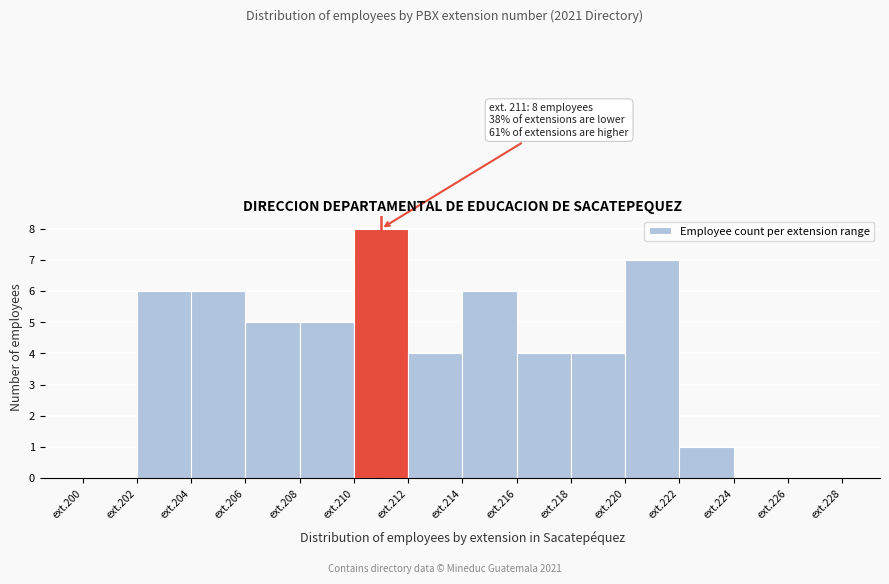

Reading left to right, extract all data points from this chart.

ext.200=0	ext.202=6	ext.204=6	ext.206=5	ext.208=5	ext.210=8	ext.212=4	ext.214=6	ext.216=4	ext.218=4	ext.220=7	ext.222=1	ext.224=0	ext.226=0